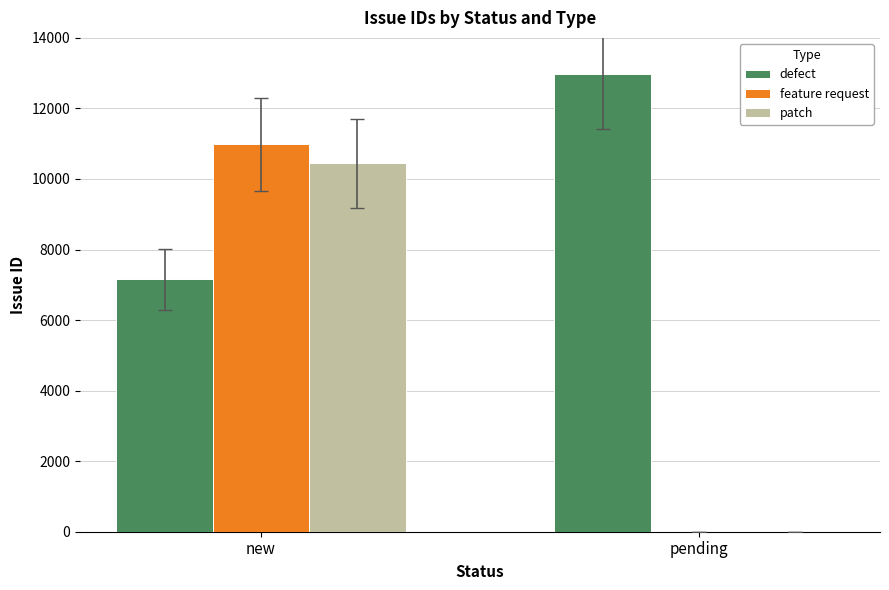

Is it true that defect equals 12975 at pending?

True